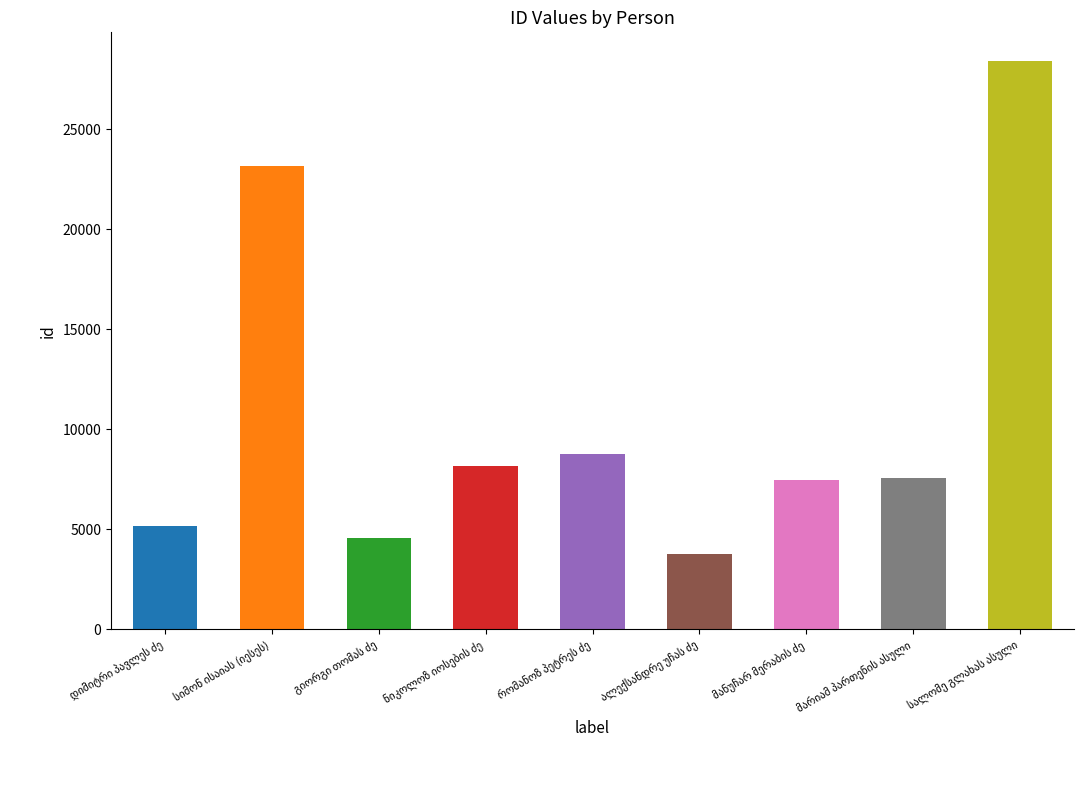

What is the value of the 2nd bar from the left?

23133